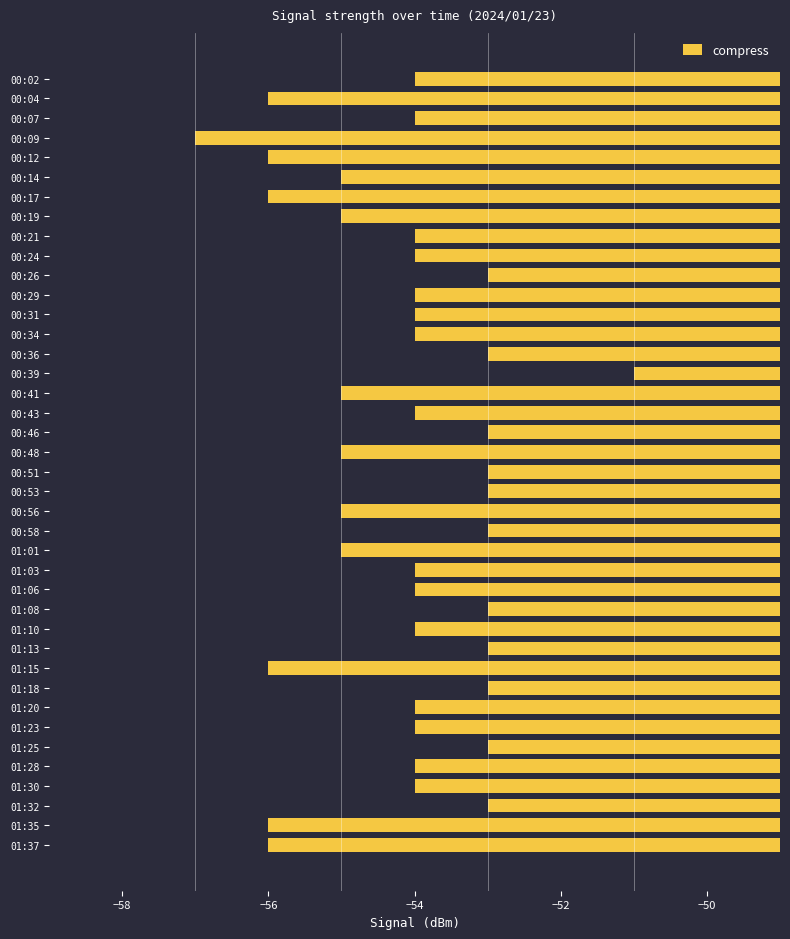

What is the maximum value shown in the chart?

-51